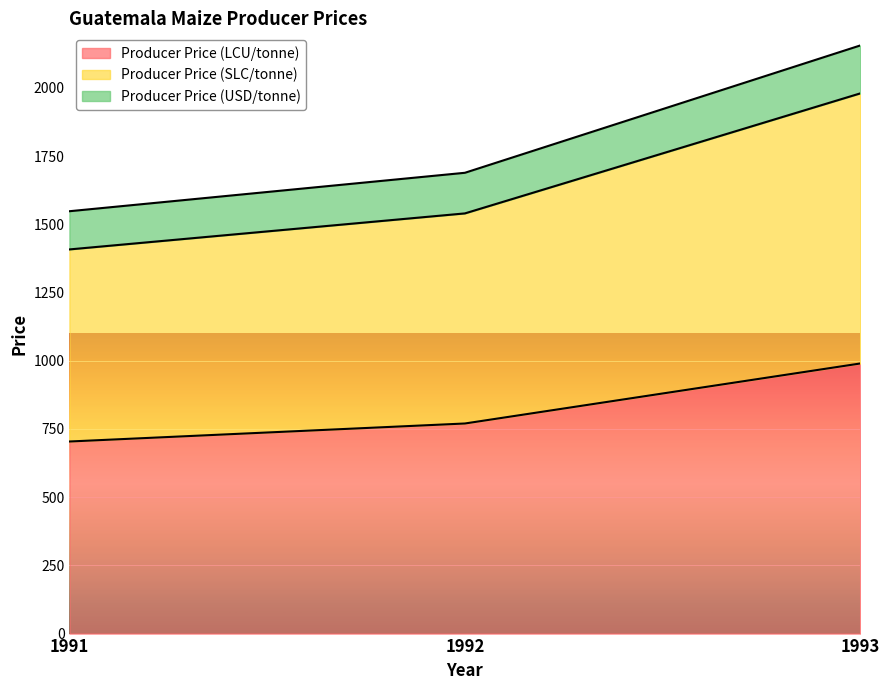

What is the sum of all Producer Price (LCU/tonne) values?

2464.0